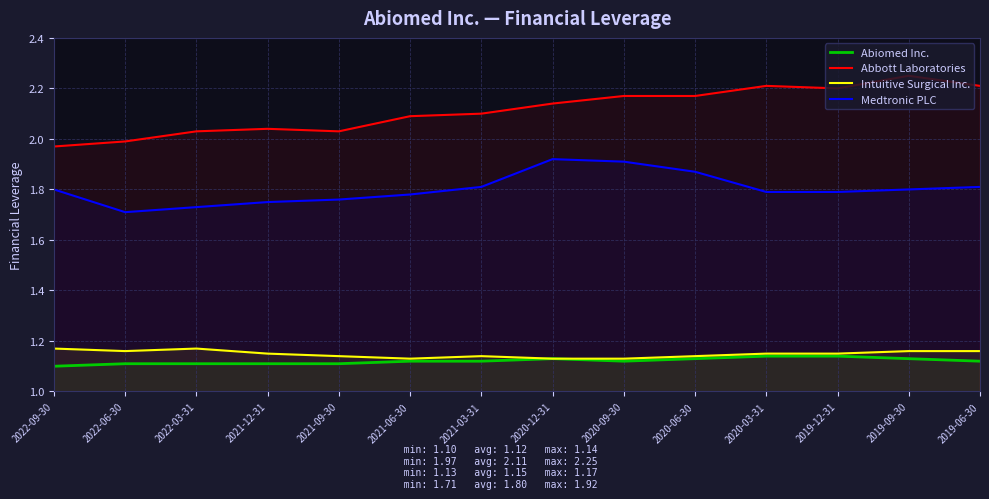

Which series has the largest range (max minus min)?

Abbott Laboratories